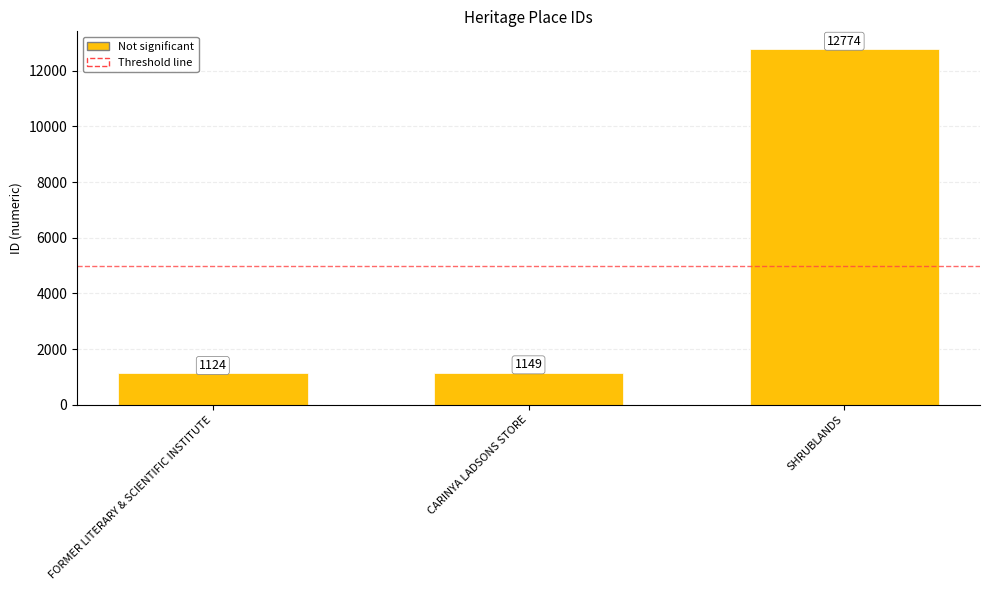

Where is the data nearest to the value 6949?

CARINYA LADSONS STORE